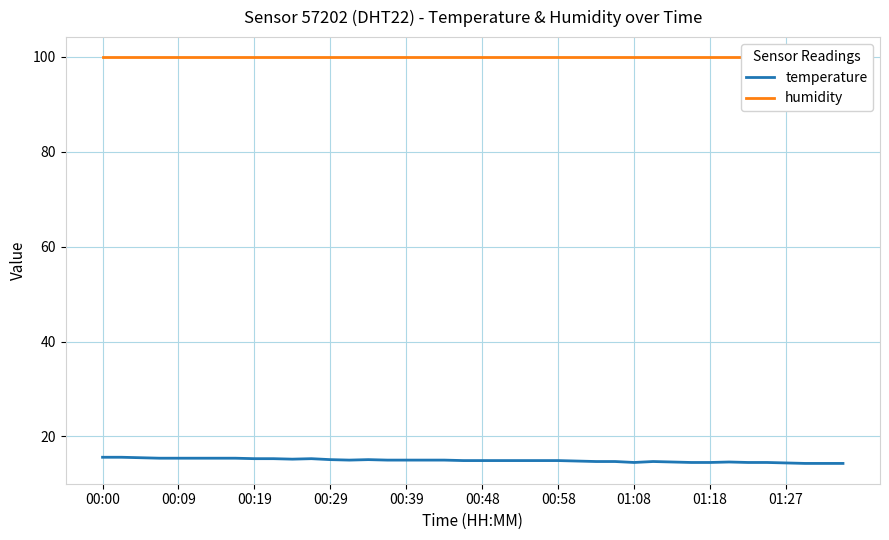

Which series has the largest range (max minus min)?

temperature